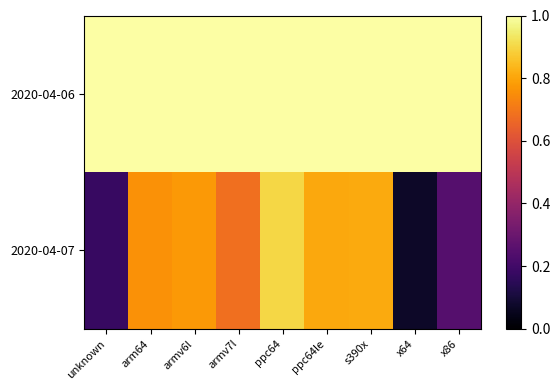

Which series has the largest total across all categories?

2020-04-06